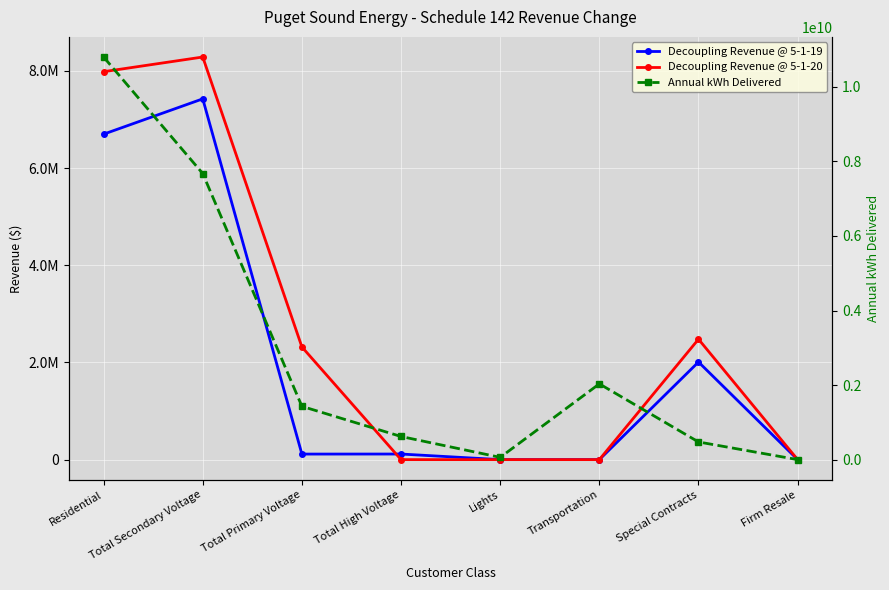

Reading left to right, what are all the values shown in this chart?

Decoupling Revenue @ 5-1-19: Residential=6699000	Total Secondary Voltage=7426000	Total Primary Voltage=114000	Total High Voltage=115000	Lights=0	Transportation=0	Special Contracts=2009000	Firm Resale=0
Decoupling Revenue @ 5-1-20: Residential=7985000	Total Secondary Voltage=8287000	Total Primary Voltage=2319000	Total High Voltage=0	Lights=0	Transportation=0	Special Contracts=2479000	Firm Resale=0
Annual kWh Delivered: Residential=10792652000	Total Secondary Voltage=7670927000	Total Primary Voltage=1434518000	Total High Voltage=626957000	Lights=67926000	Transportation=2036910000	Special Contracts=480416000	Firm Resale=7409000